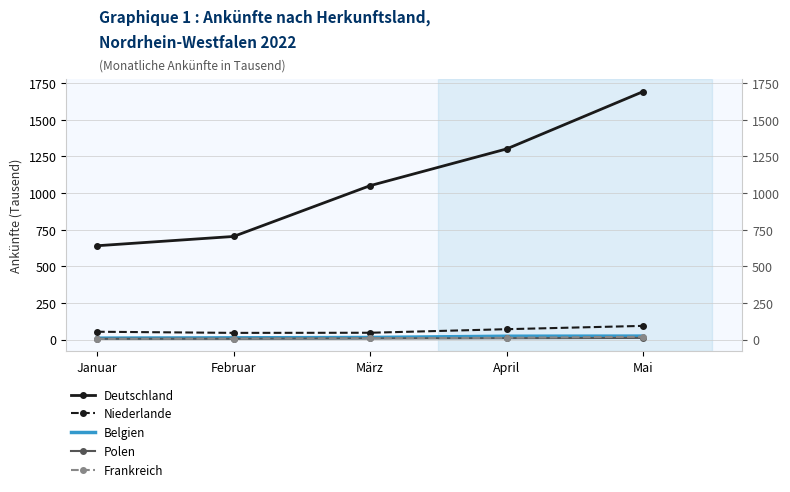

What position from the left is Januar?

1